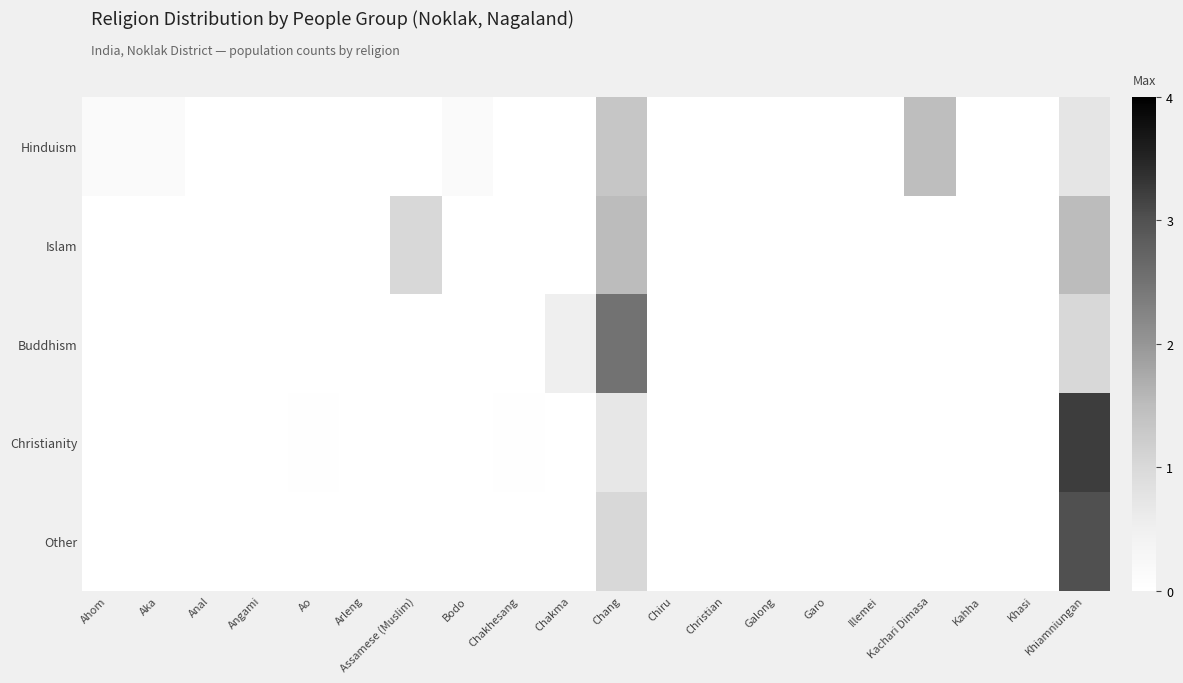

At how many categories does at least one series exceed 1?

3